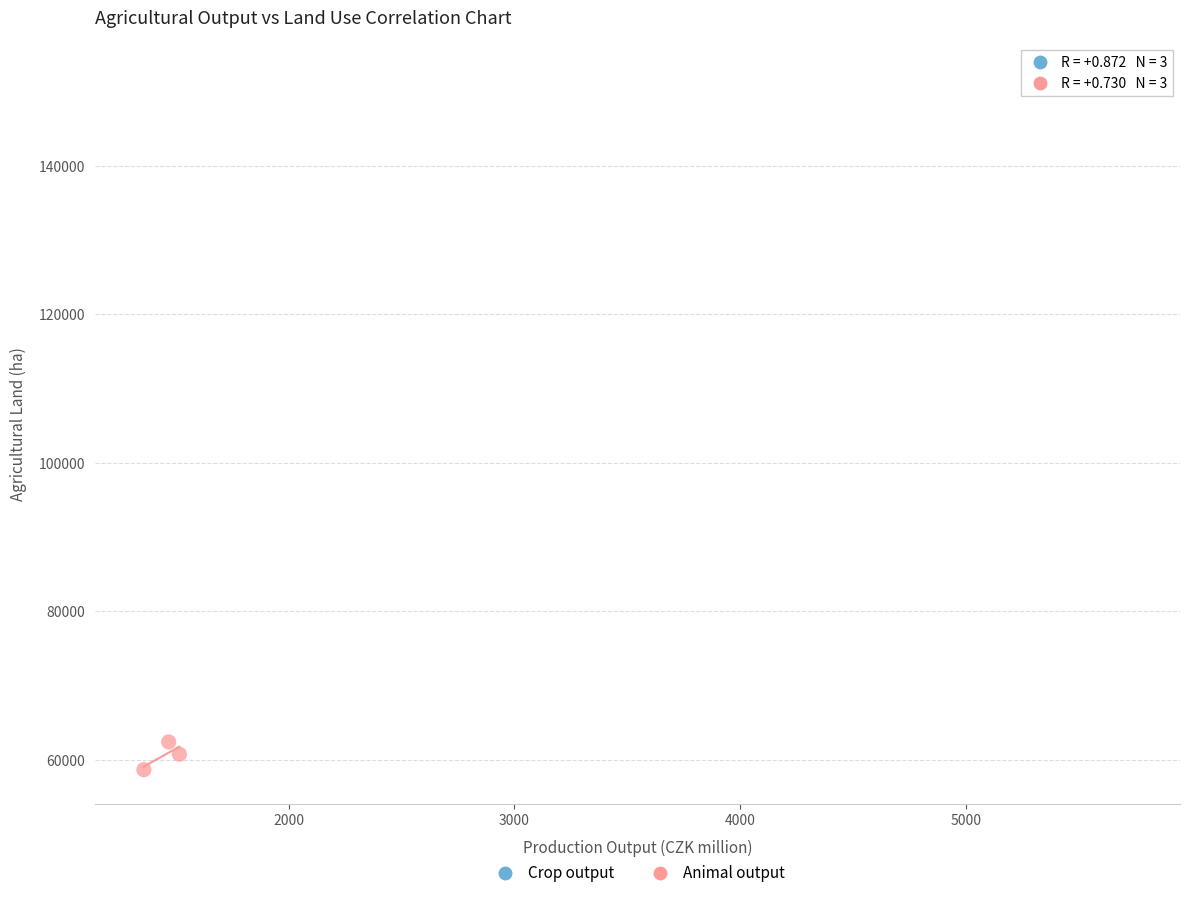

Which series contains the lowest Y value?

Animal output